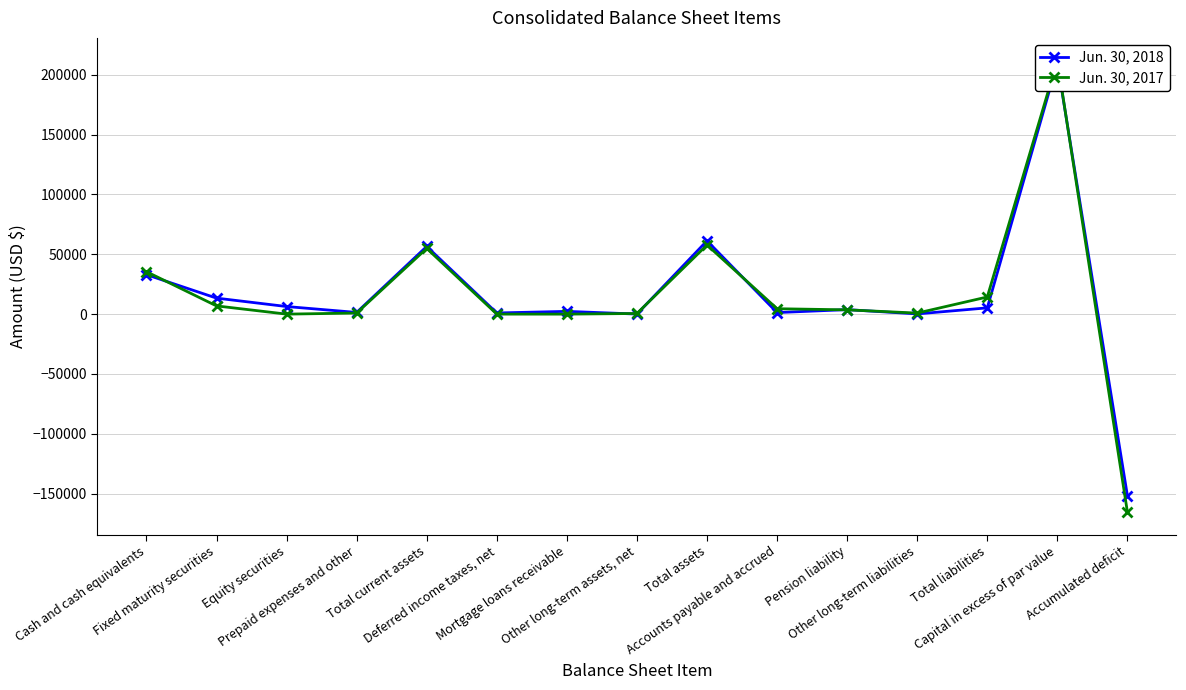

How many data points in Jun. 30, 2017 are above 3582?

7